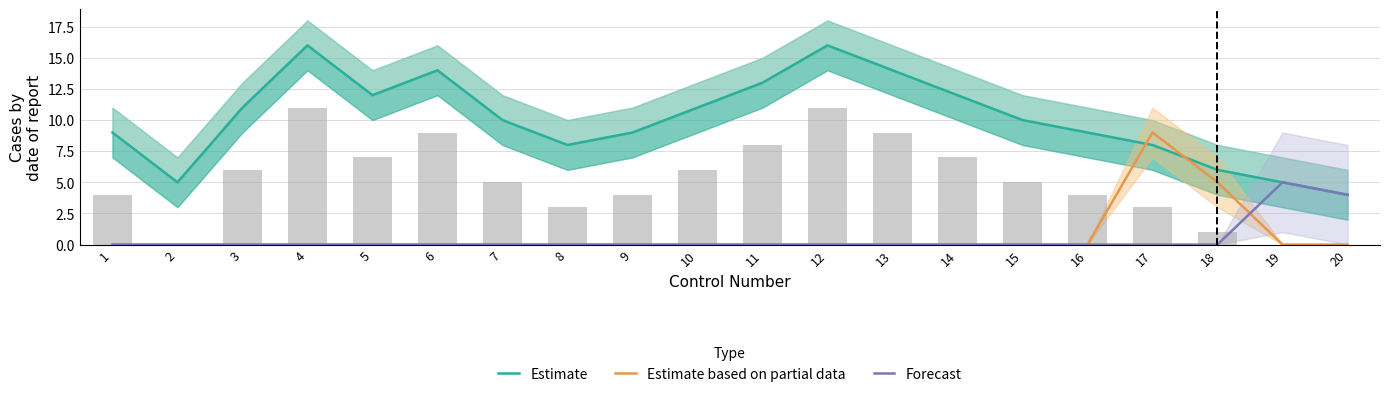

Reading left to right, list all the values displayed in this chart.

Estimate: 1=9	2=5	3=11	4=16	5=12	6=14	7=10	8=8	9=9	10=11	11=13	12=16	13=14	14=12	15=10	16=9	17=8	18=6	19=5	20=4
Estimate based on partial data: 1=0	2=0	3=0	4=0	5=0	6=0	7=0	8=0	9=0	10=0	11=0	12=0	13=0	14=0	15=0	16=0	17=9	18=5	19=0	20=0
Forecast: 1=0	2=0	3=0	4=0	5=0	6=0	7=0	8=0	9=0	10=0	11=0	12=0	13=0	14=0	15=0	16=0	17=0	18=0	19=5	20=4